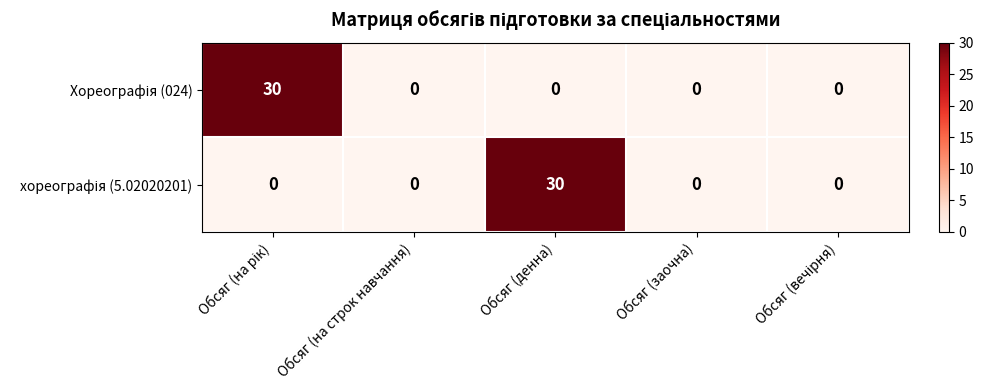

What is the spread (max minus min) of values at Обсяг (денна)?

30